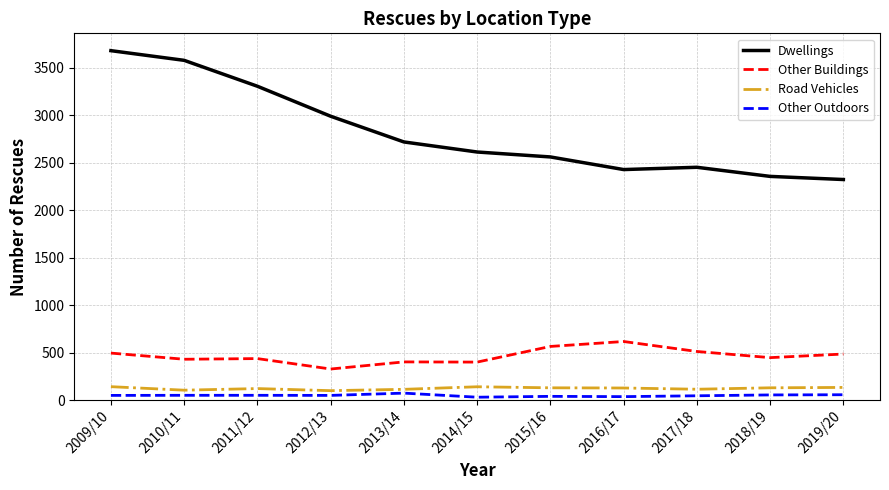

How many values in the Road Vehicles series are below 127?

5